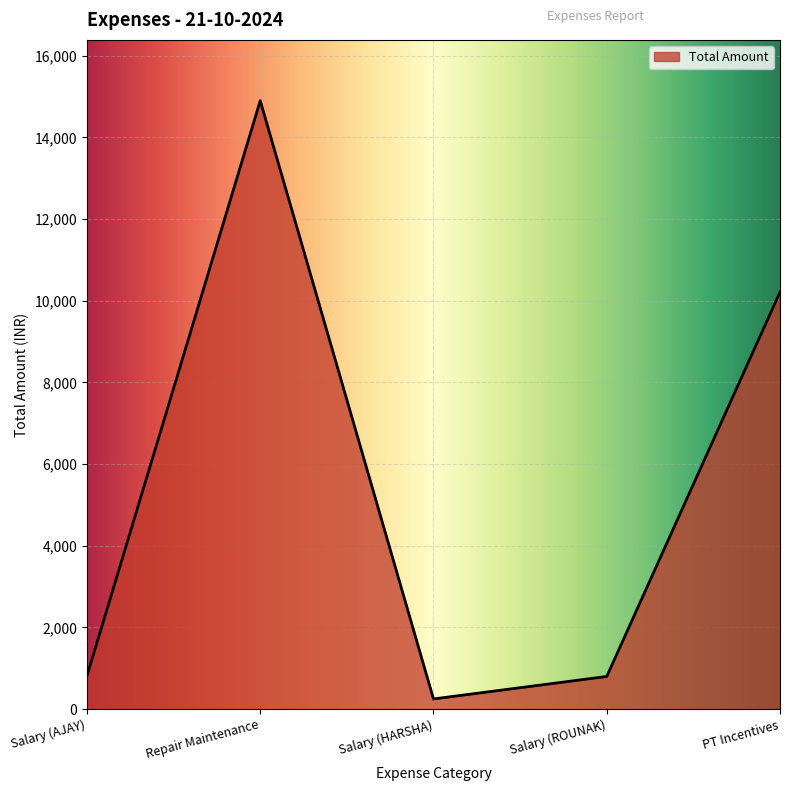

The value at Salary (ROUNAK) is 240. True or false?

False